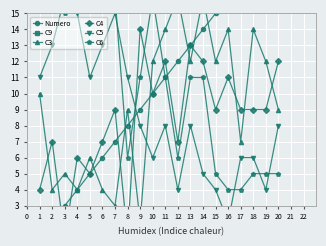

Count the number of data series in this chart.

6